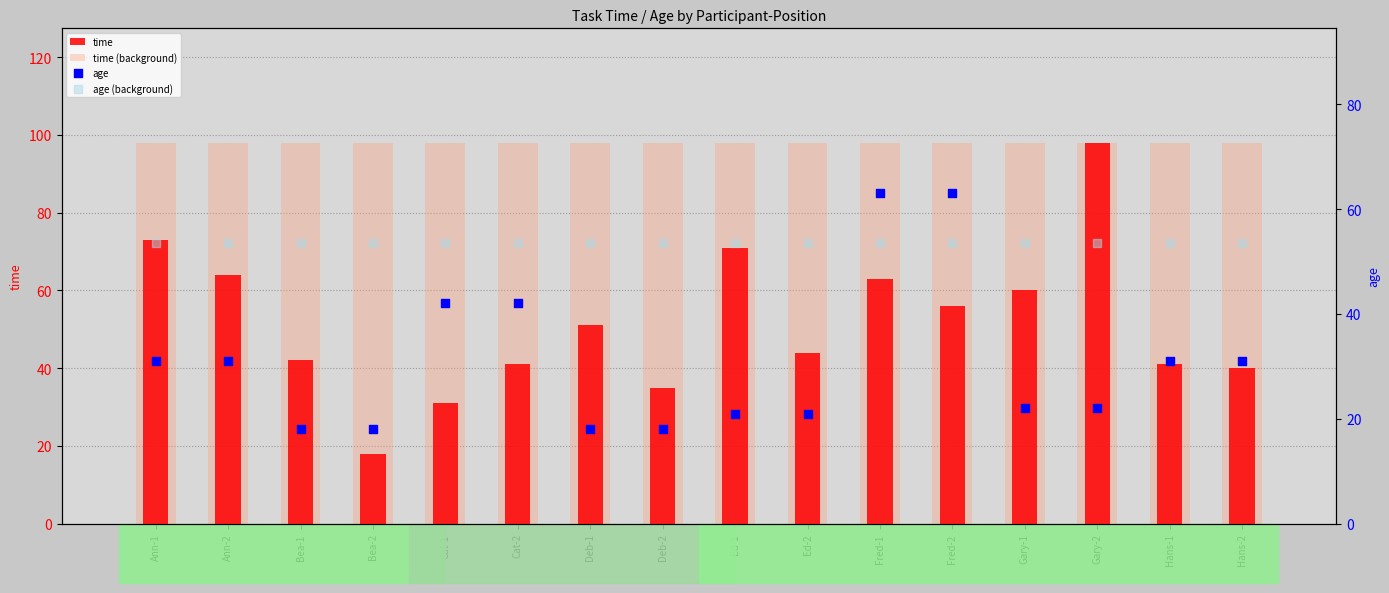

At which category is the sum across all series the highest?

Fred-1